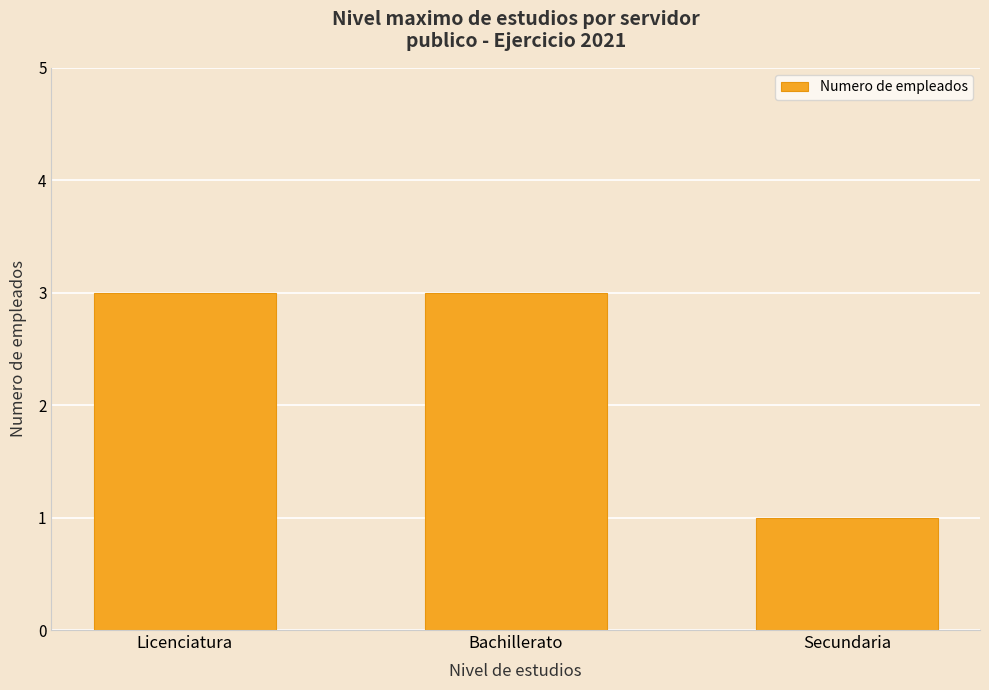

The value at Bachillerato is 3. True or false?

True